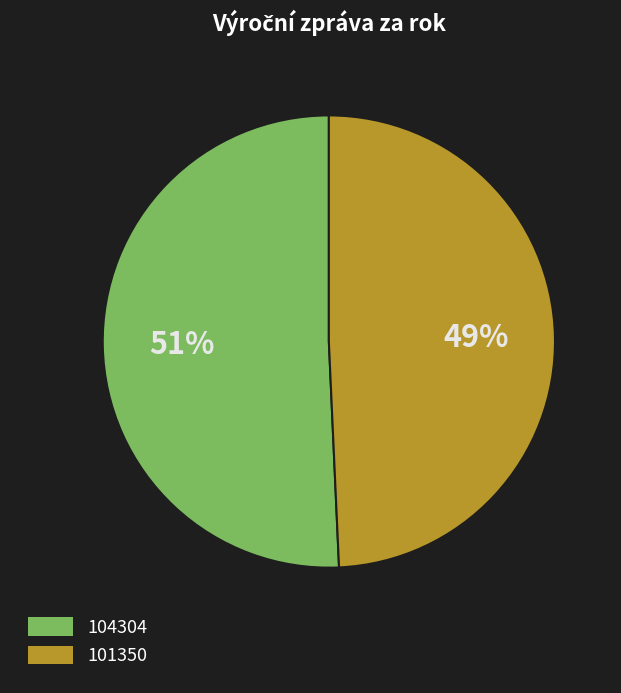

To the nearest percent, what is the combined percentage of 101350 and 104304?

100%